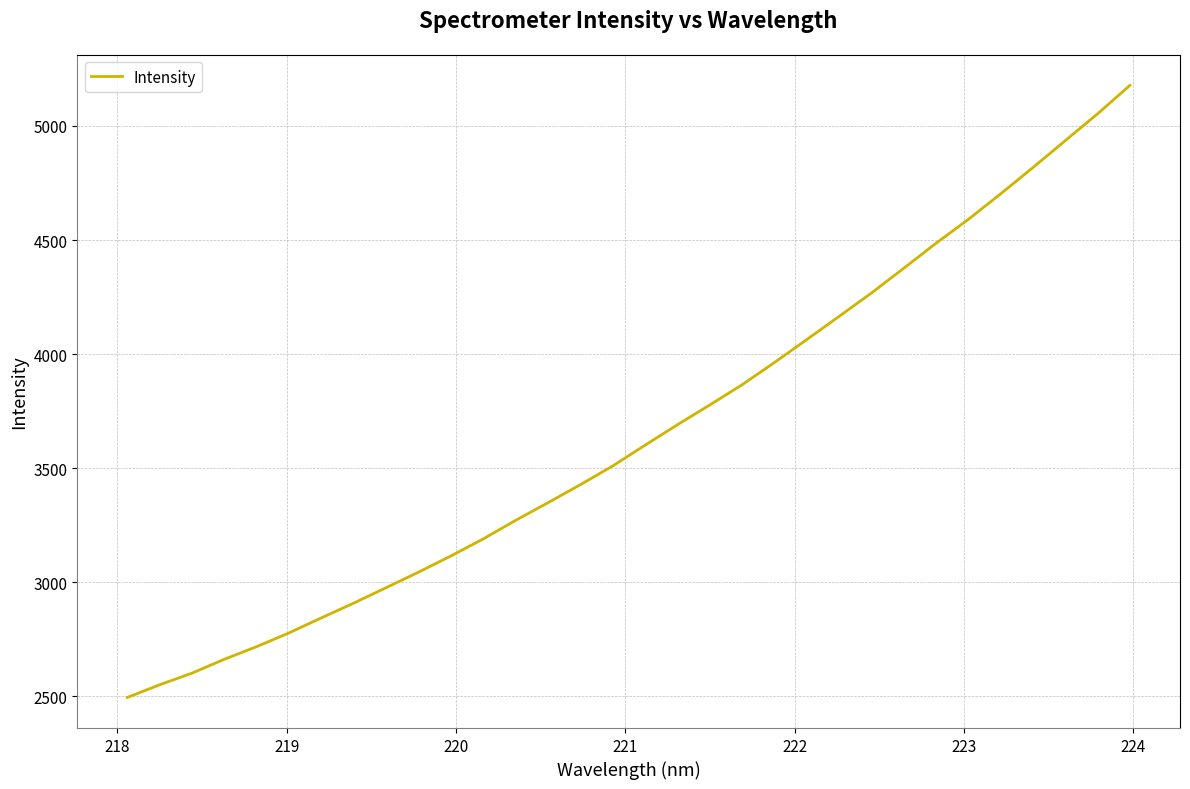

What is the difference between the maximum and minimum values?

2681.7